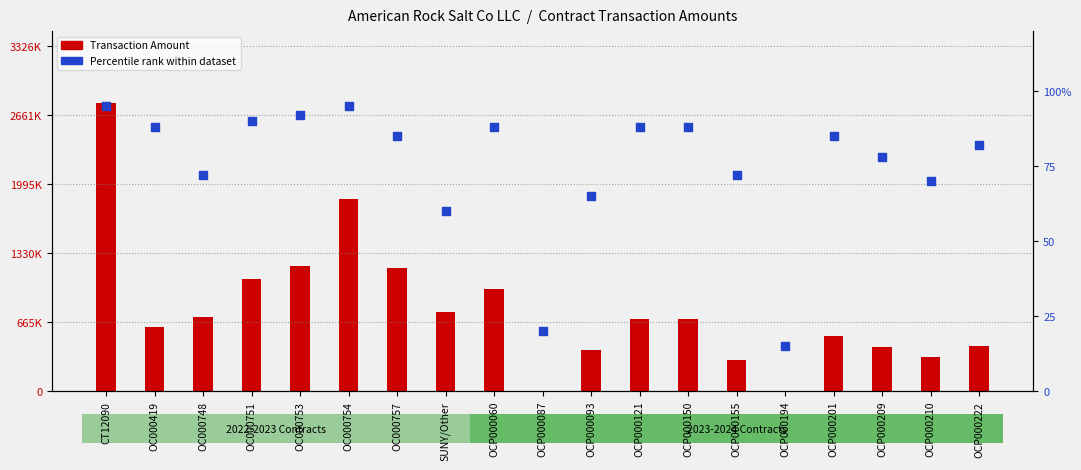

Is the value of Percentile rank within dataset at OCP000222 greater than the value of Transaction Amount at OCP000194?

No